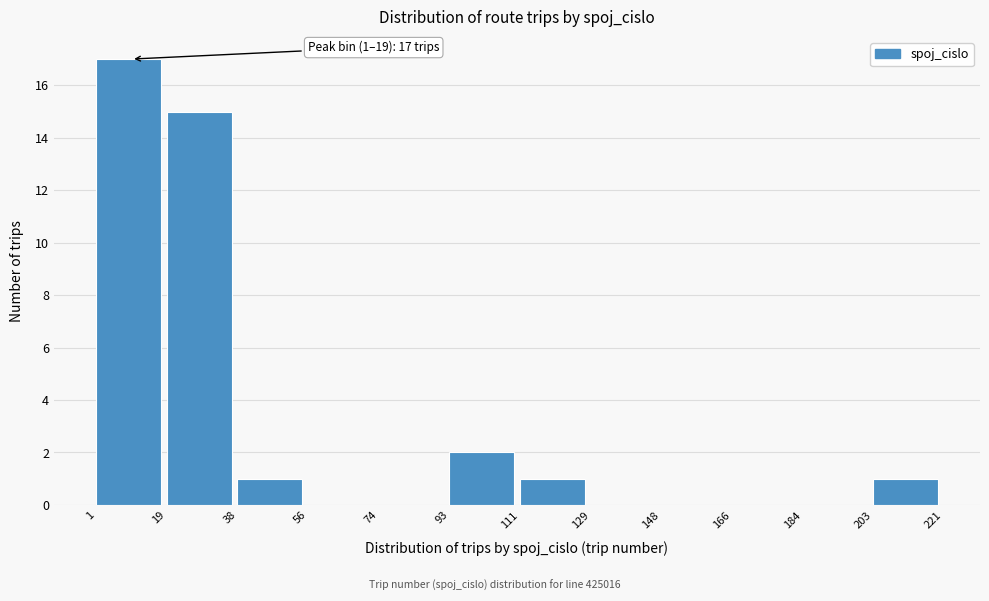

Which range on the x-axis has the tallest bar?

1 to 19